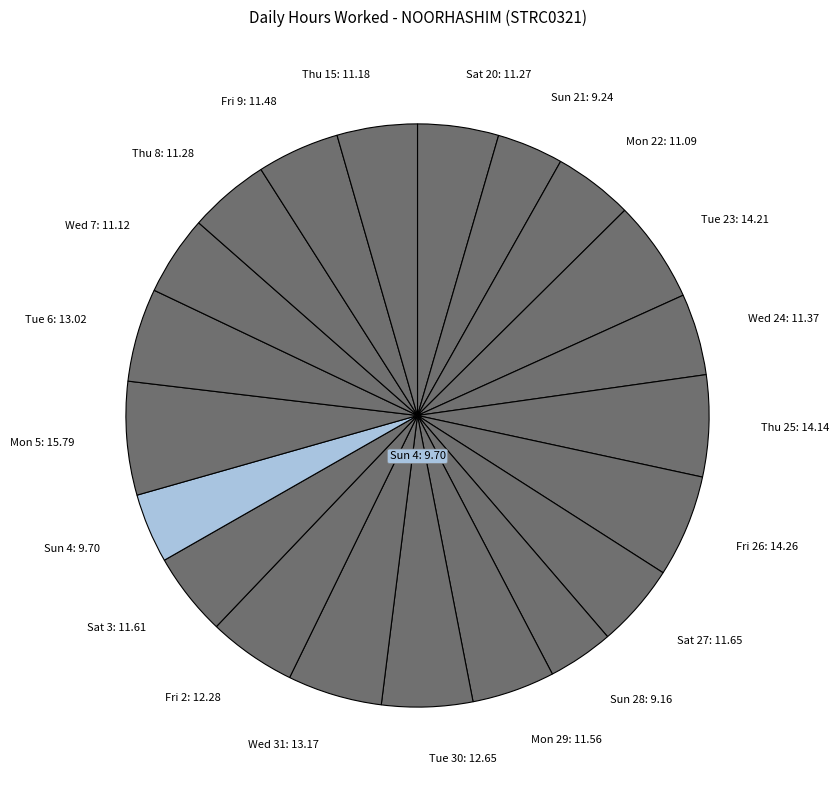

Which slice is the largest?

Mon 5: 15.79